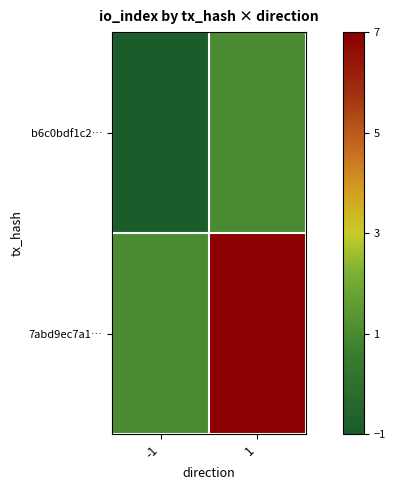

Which category has the lowest value across all series?

-1